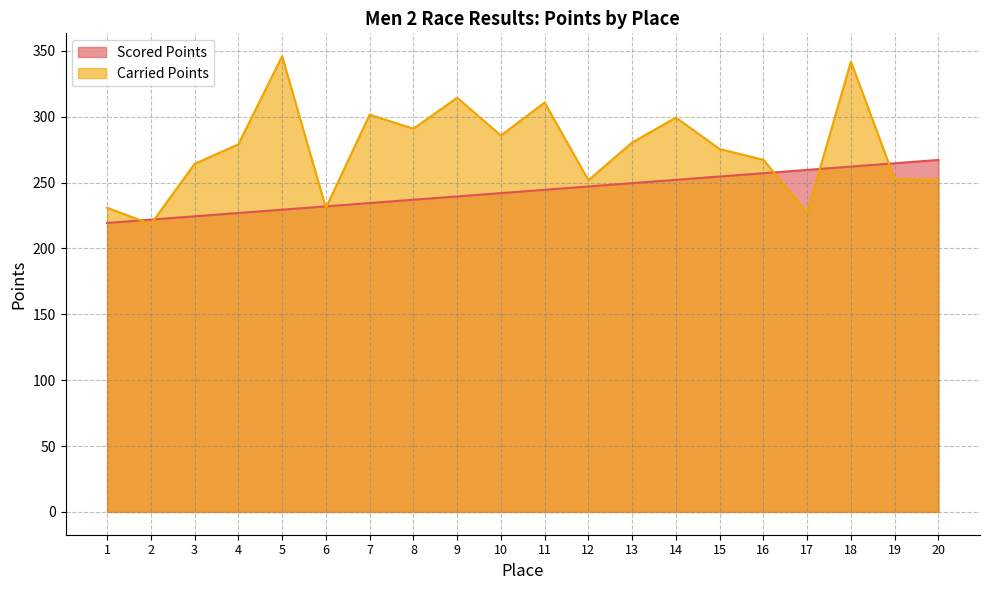

Which series has the largest range (max minus min)?

Carried Points